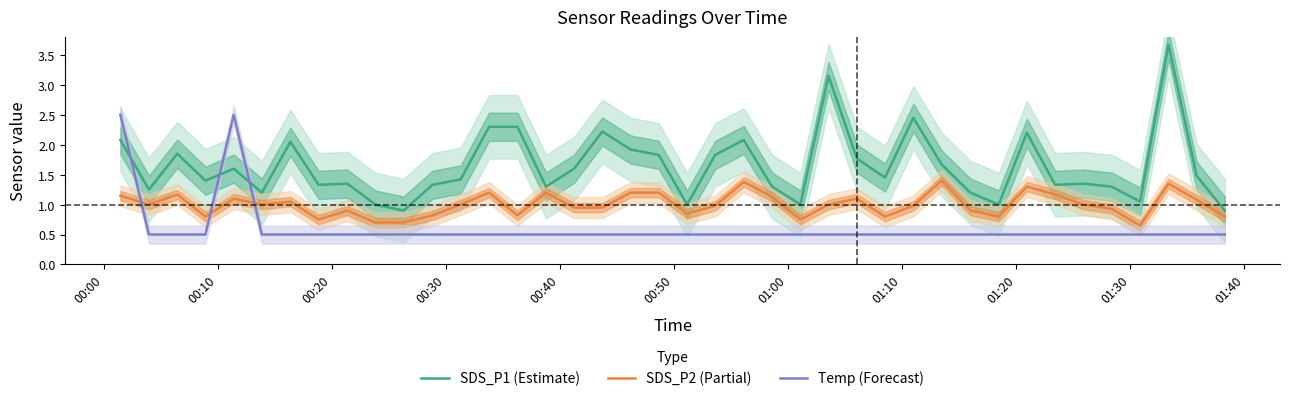

True or false: SDS_P1 (Estimate) and SDS_P2 (Partial) intersect in this chart.

False